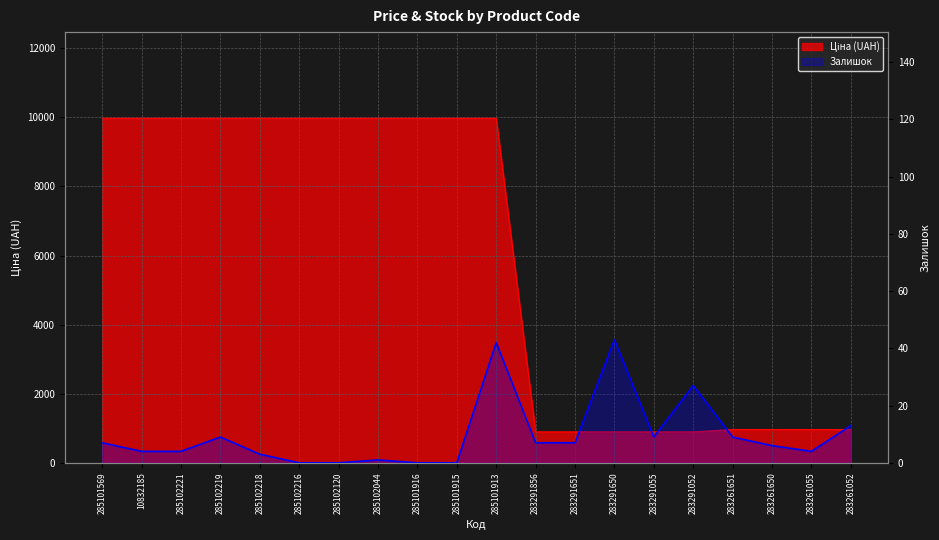

Between 285102216 and 283261055, which is larger?

285102216